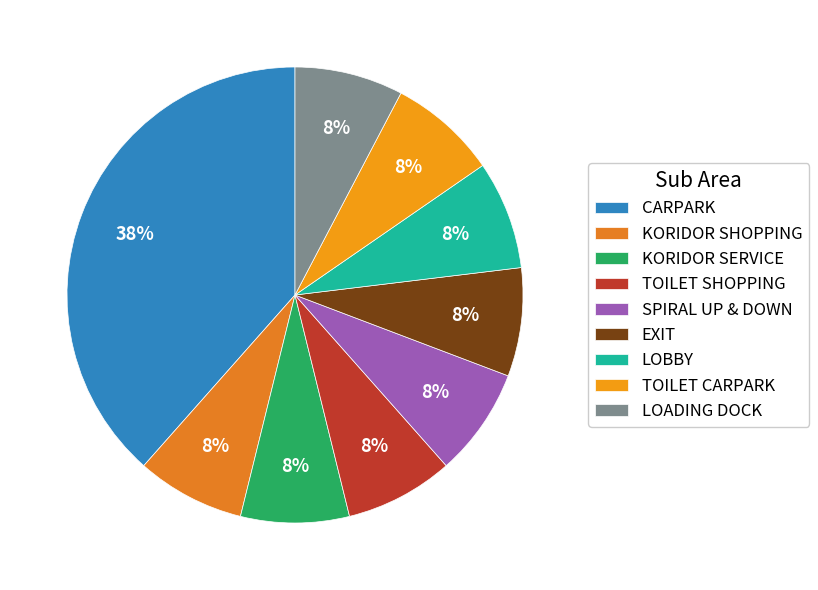

Do CARPARK and KORIDOR SHOPPING together represent more than half of the pie?

No